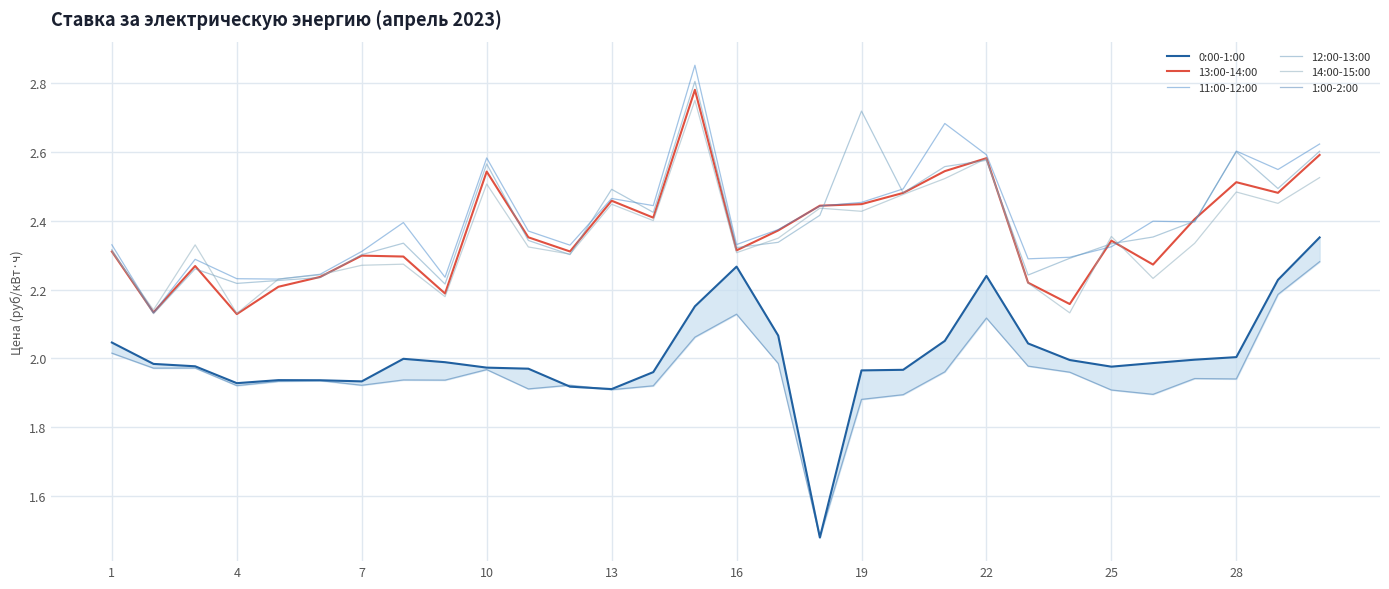

At how many categories does at least one series exceed 1?

30